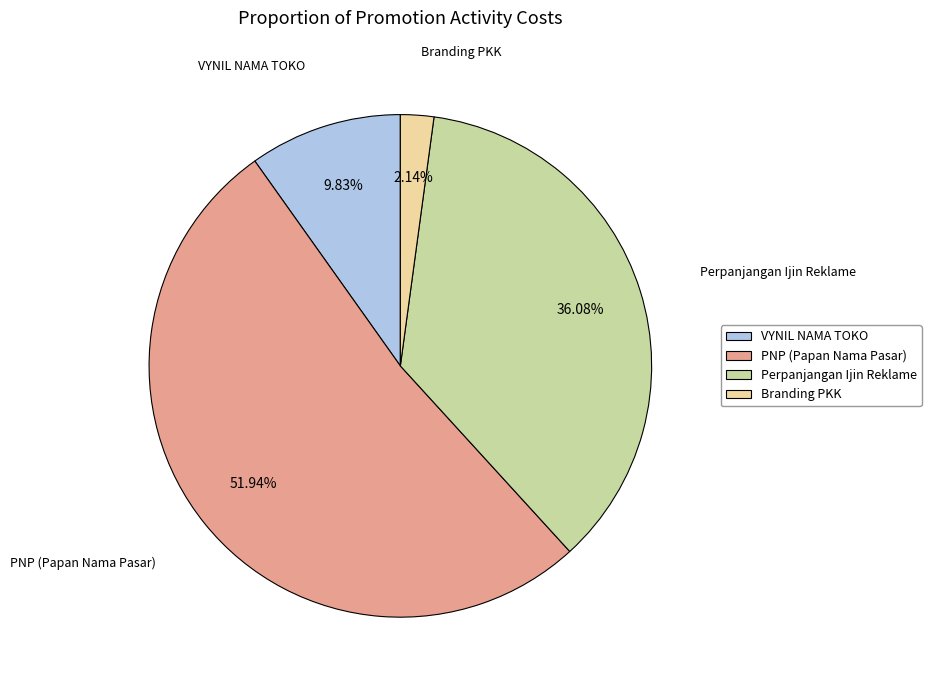

How much of the chart is everything except VYNIL NAMA TOKO?

90.2%